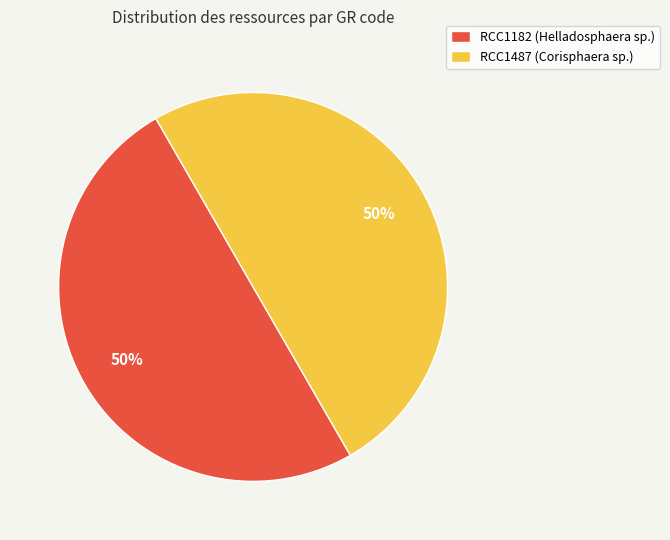

To the nearest percent, what percentage of the pie is RCC1182 (Helladosphaera sp.)?

50%